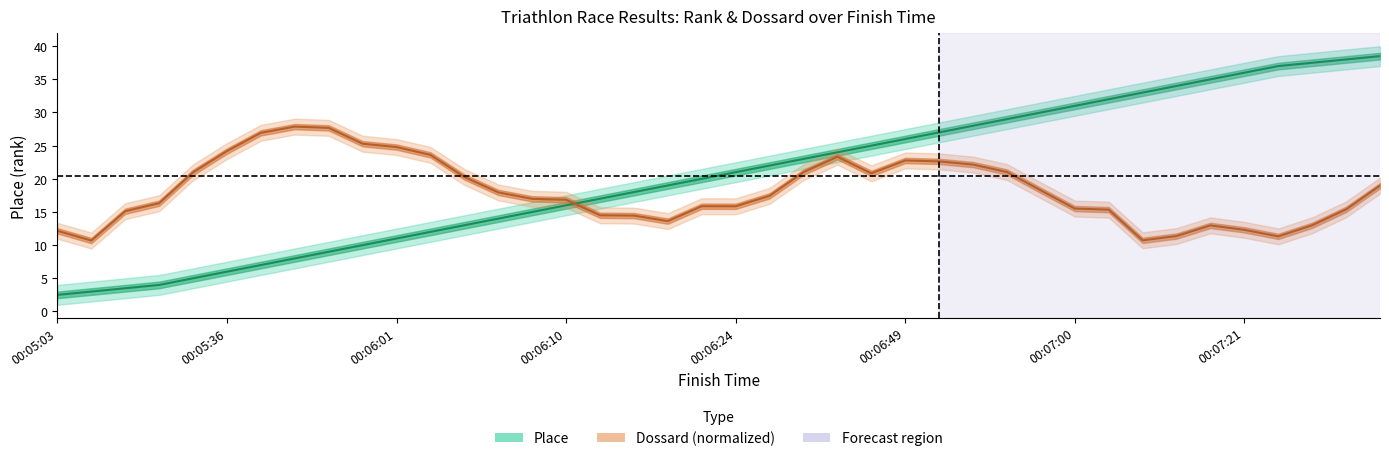

Is it true that the value at 00:06:01 is 11.0?

True